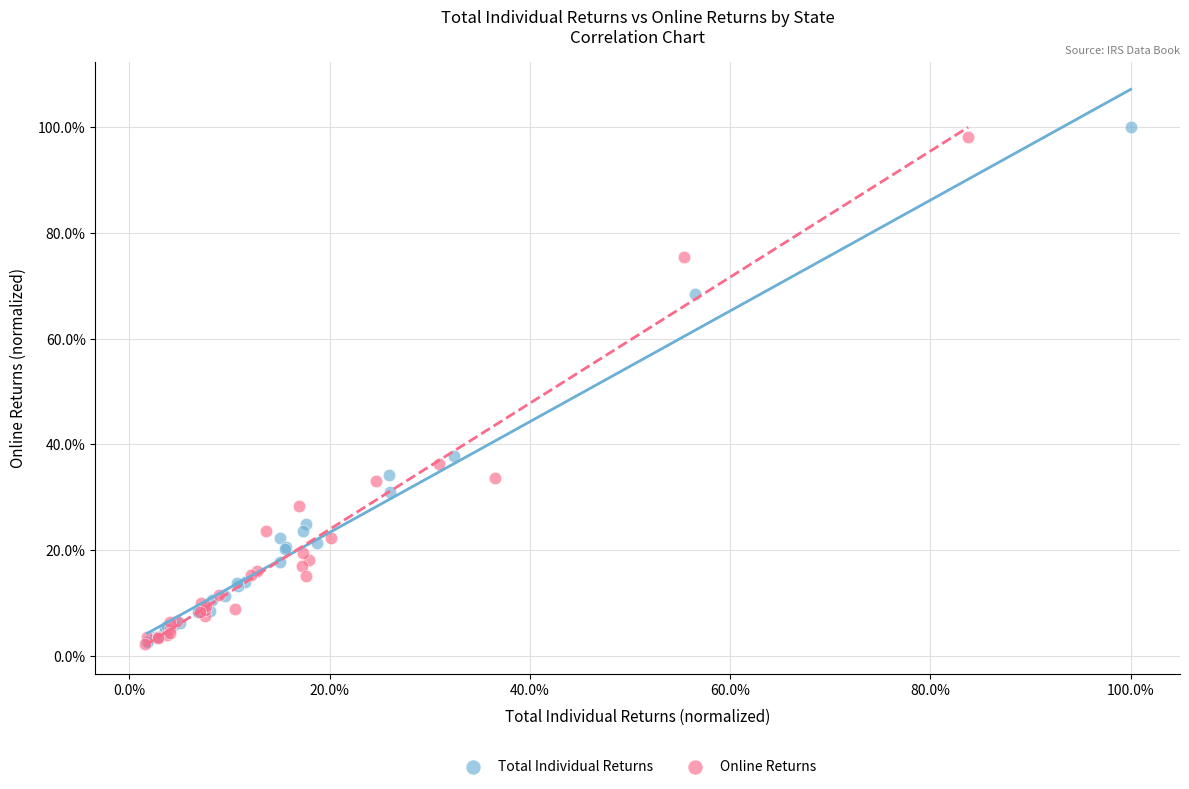

Which series has the largest Y range (max minus min)?

Total Individual Returns